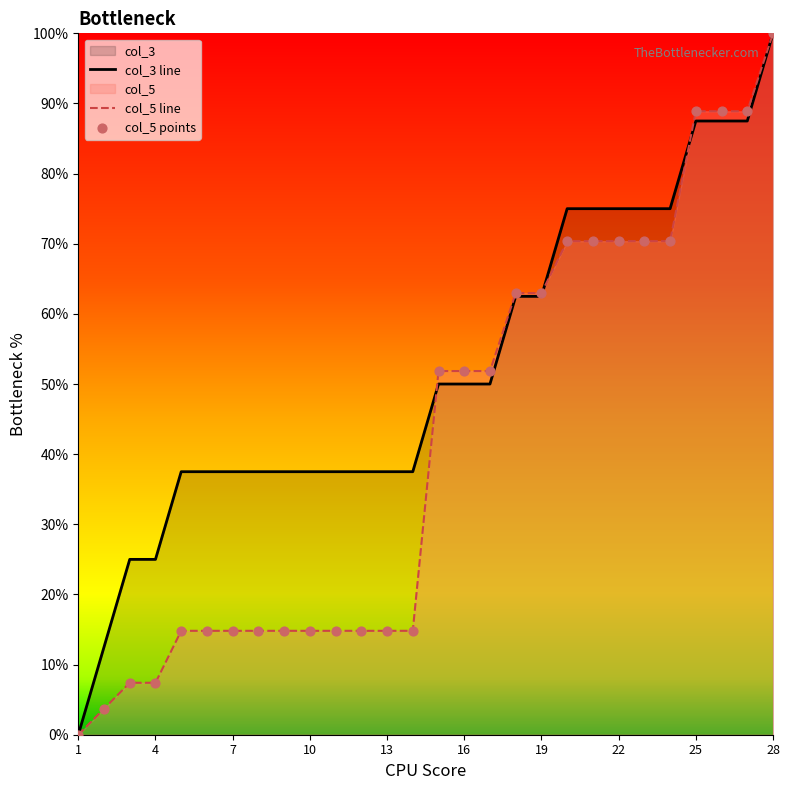

Is the value of col_3 at 7 greater than the value of col_5 at 17?

No